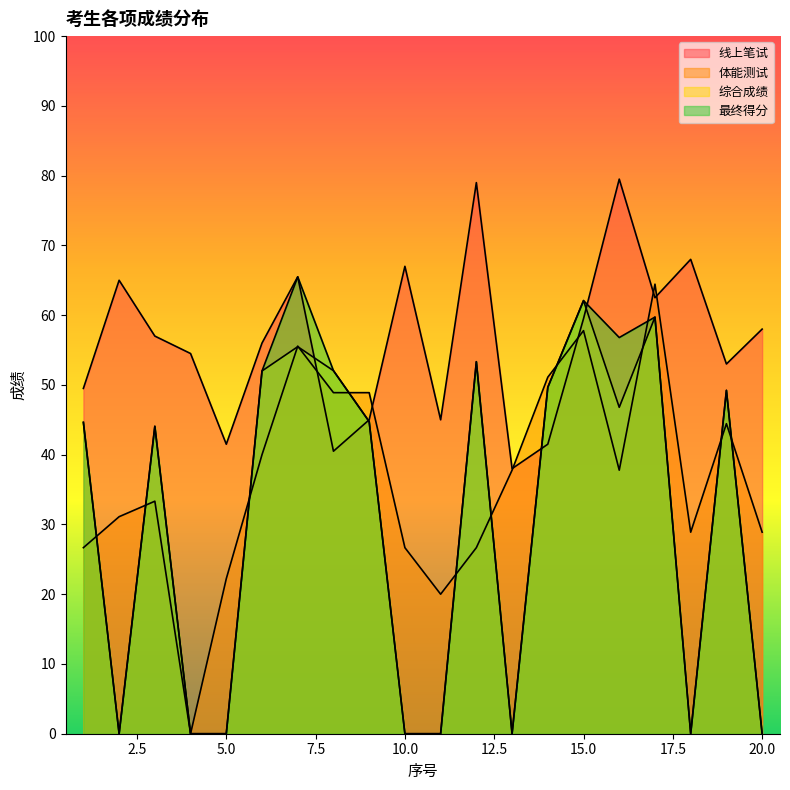

What is the sum of the 线上笔试 values at 2 and 20?

123.0